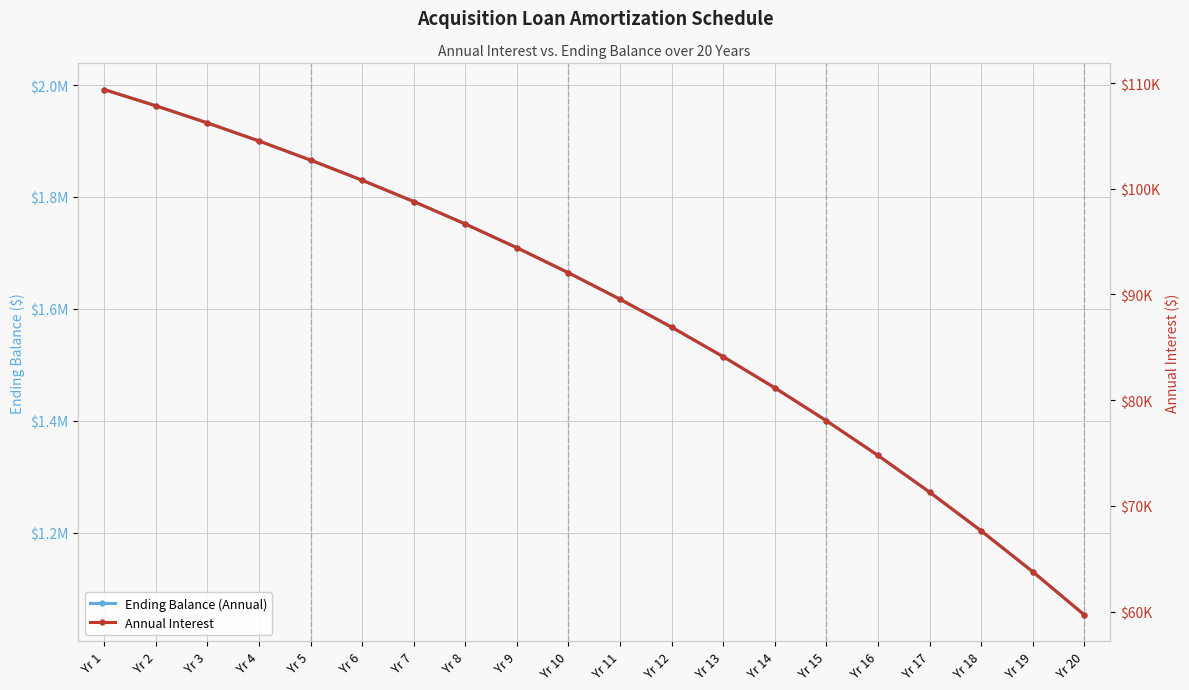

Rank the categories by End Balance value from highest to lowest.

Yr 1, Yr 2, Yr 3, Yr 4, Yr 5, Yr 6, Yr 7, Yr 8, Yr 9, Yr 10, Yr 11, Yr 12, Yr 13, Yr 14, Yr 15, Yr 16, Yr 17, Yr 18, Yr 19, Yr 20